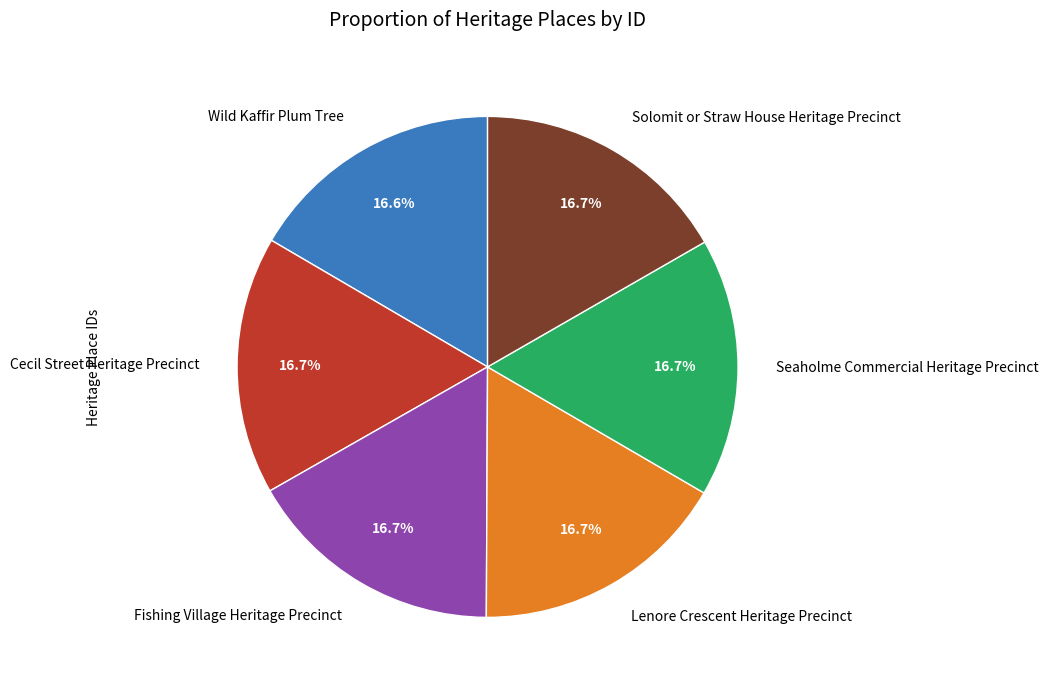

To the nearest percent, what portion does Cecil Street Heritage Precinct represent?

17%